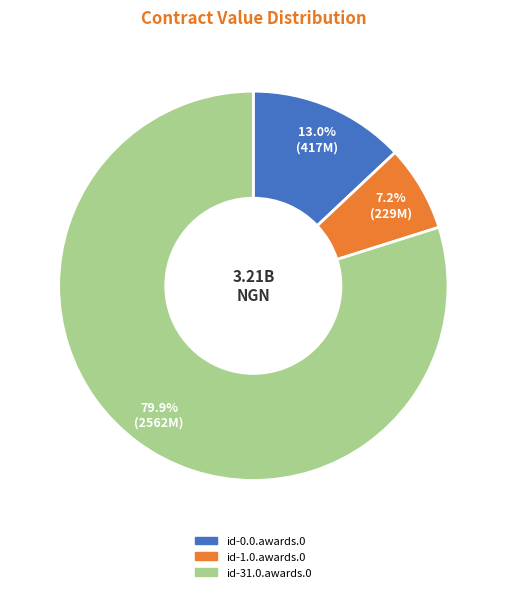

To the nearest percent, what is the difference between the largest and smallest slice percentages?

73%